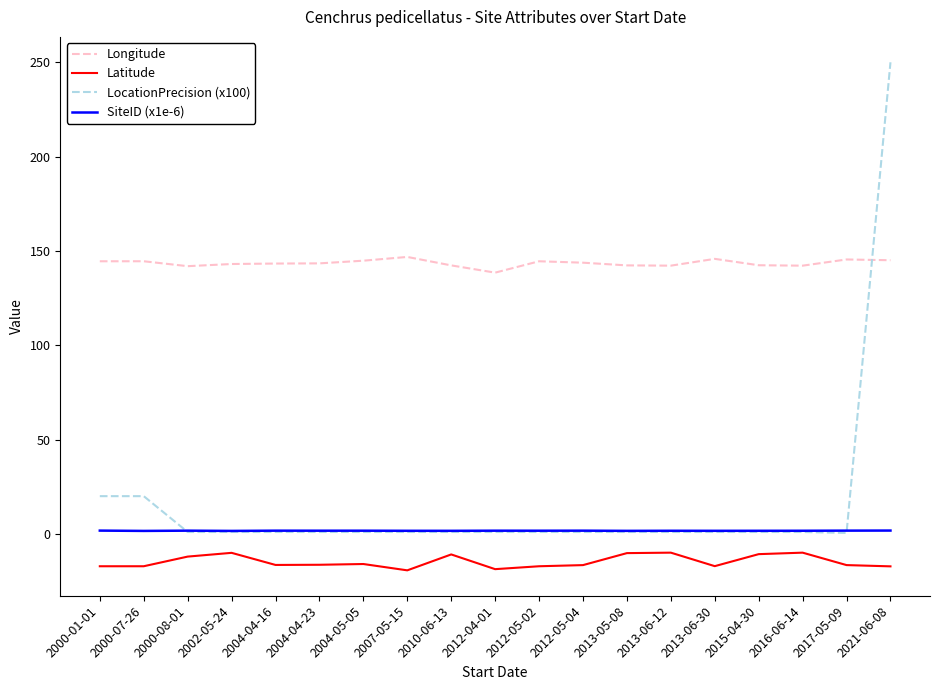

What is the minimum value shown in the chart?

-19.3